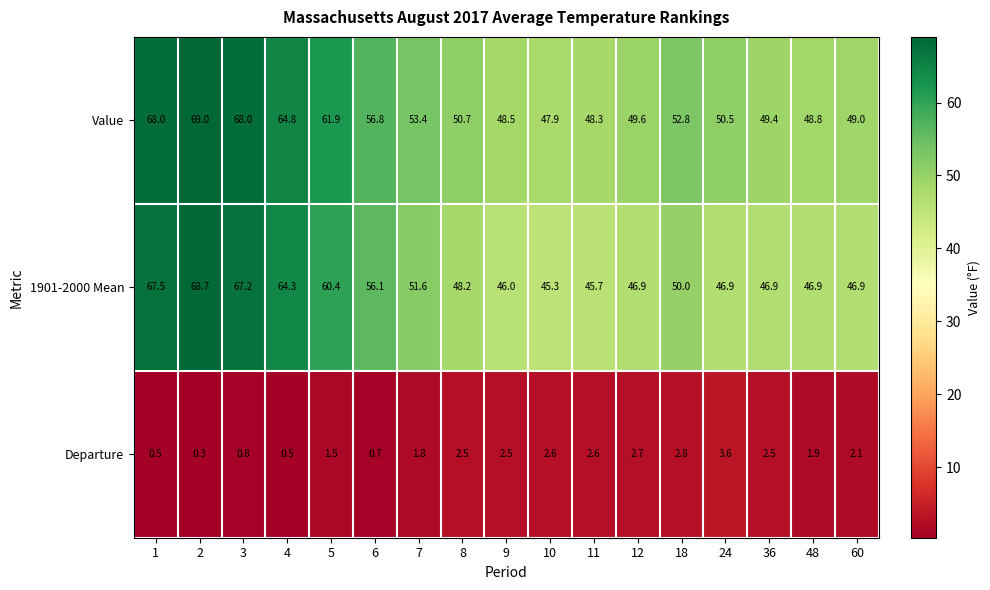

Which series has the largest total across all categories?

Value